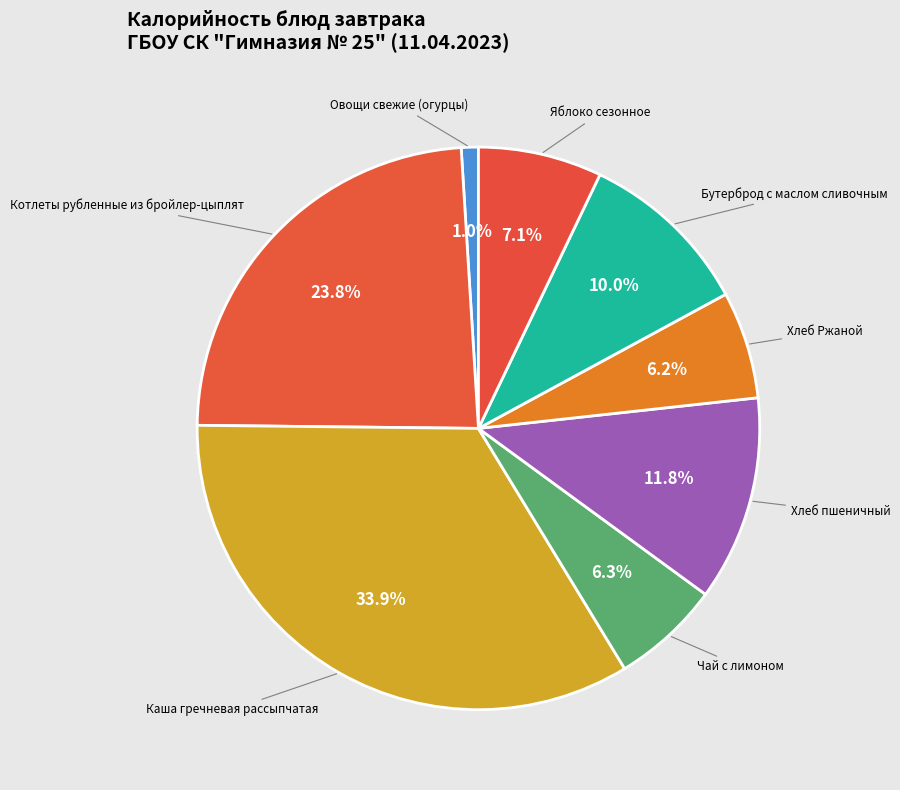

How many slices are in this pie chart?

8